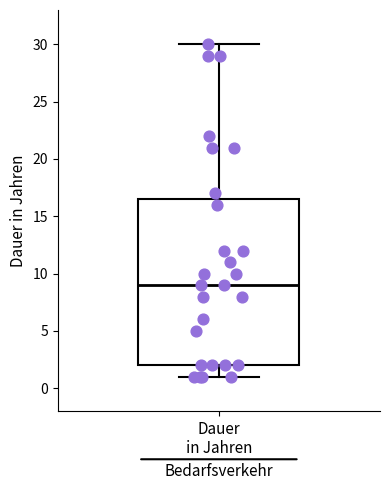

Read this box plot against the y-axis: the position of the median line, the range covered by the box, and the ends of both whiskers. The values are not printed on the chart, so give them approximately, as read against the axis.

median 9.0, box 2.0 to 16.5, whiskers 1.0 to 30.0